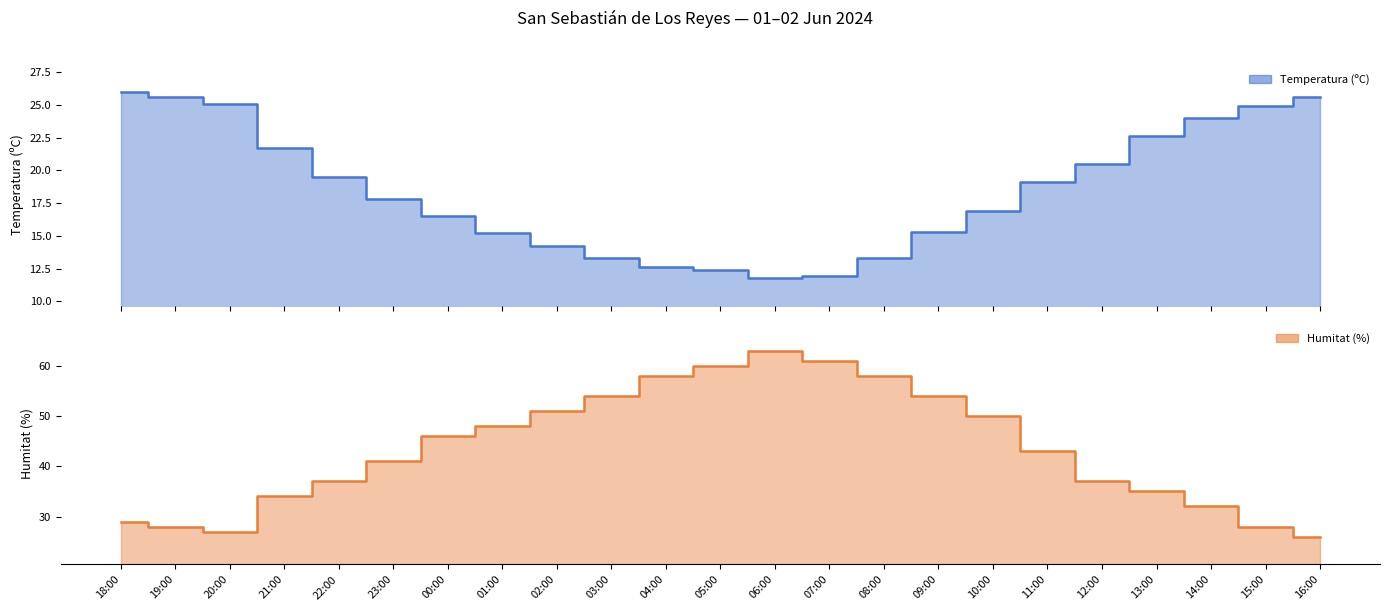

What value does the Humitat (%) series have at 10:00?

50.0